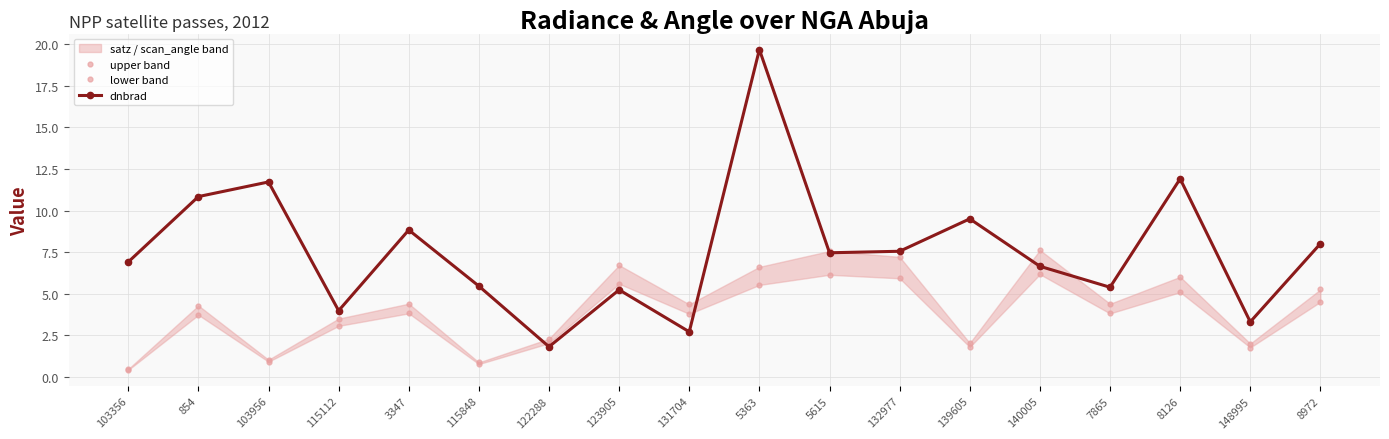

What is the sum of all upper band values?

76.5